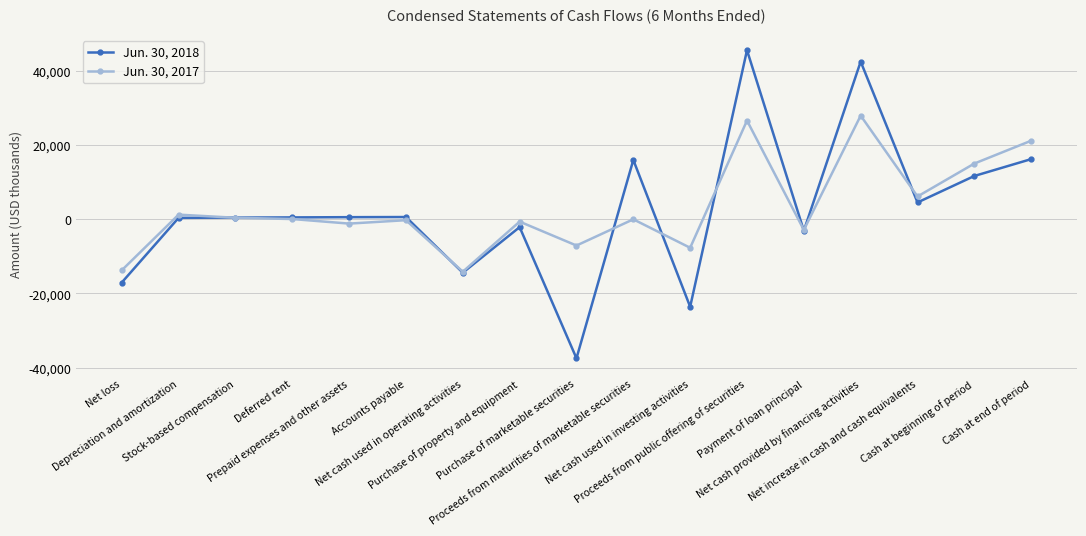

What is the highest value of the Jun. 30, 2017 series?

27955